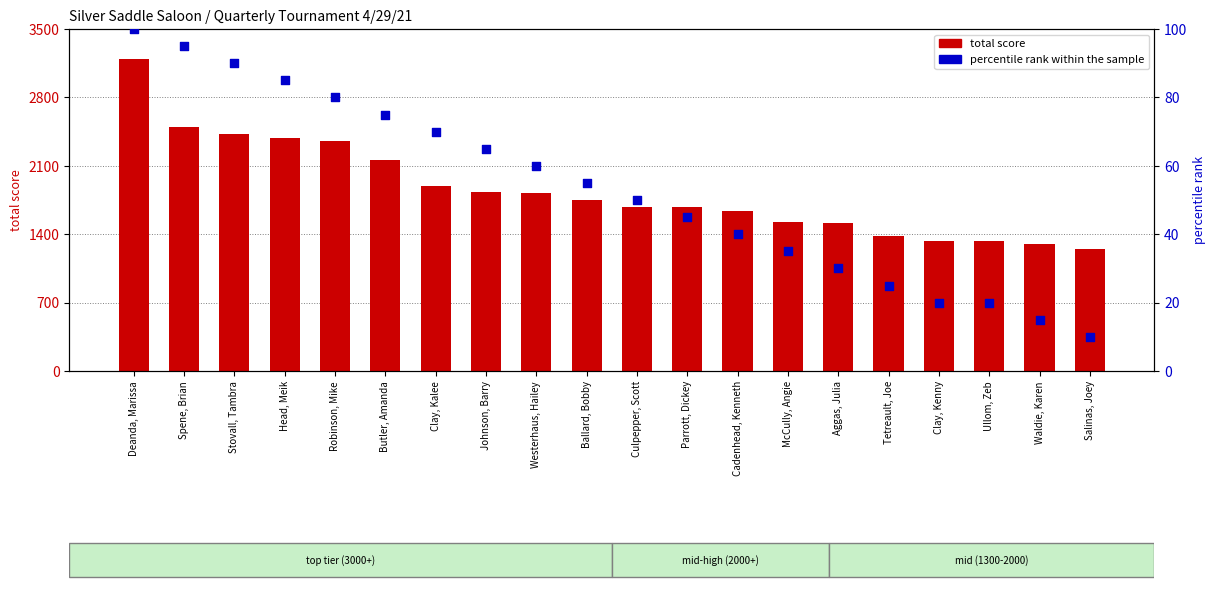

At which category is the sum across all series the highest?

Deanda, Marissa